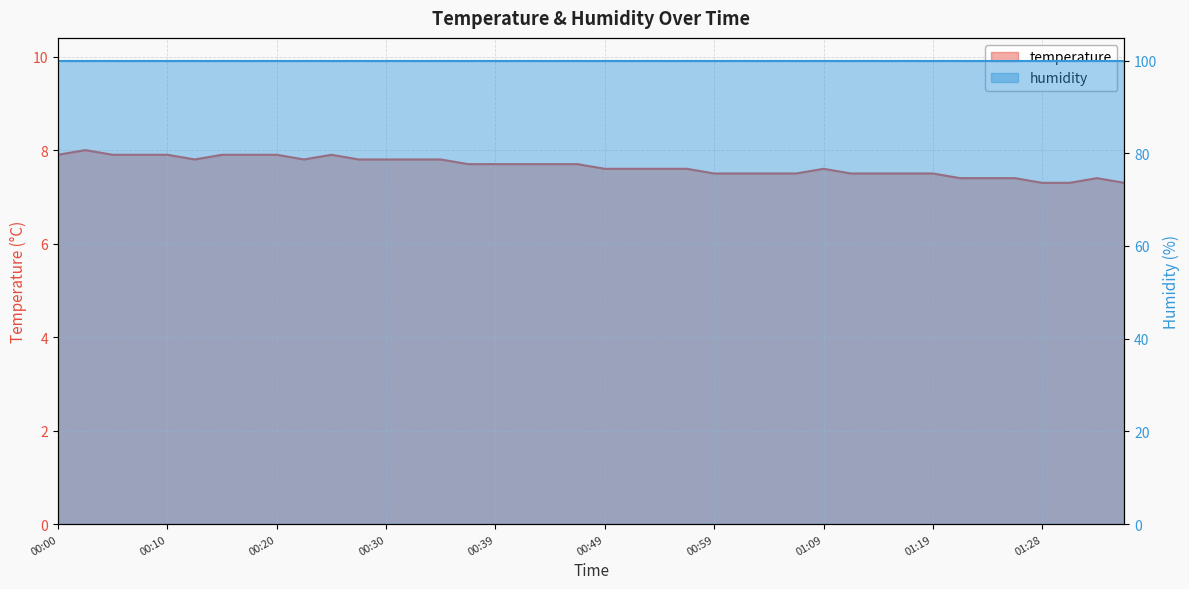

What is the ratio of the value at 01:14 to the value at 00:34?

1.0